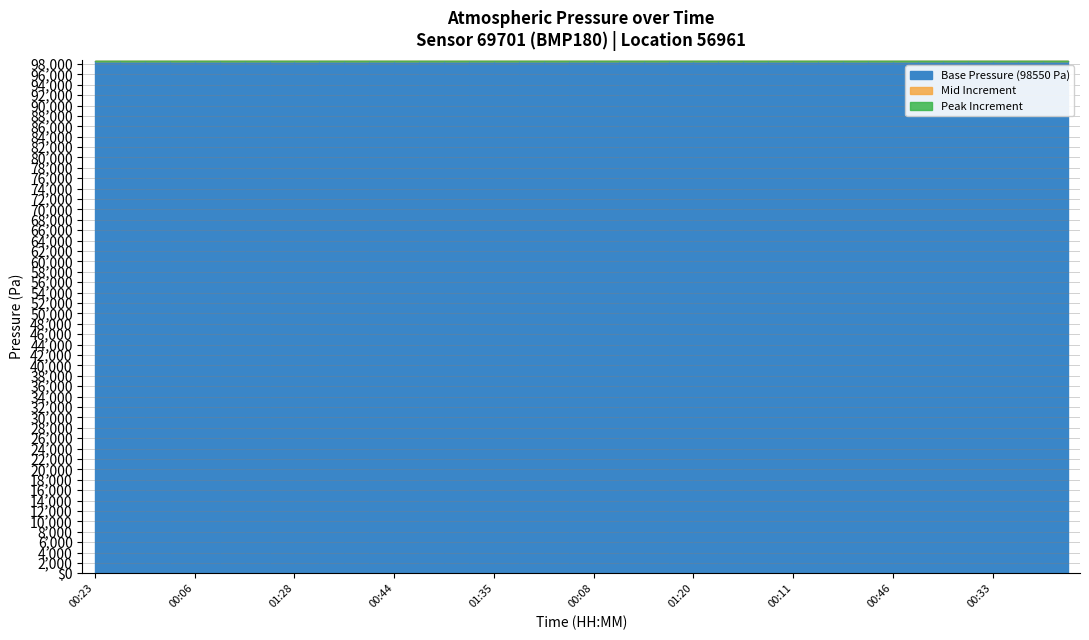

What is the value of the 5th point from the left?

98562.0